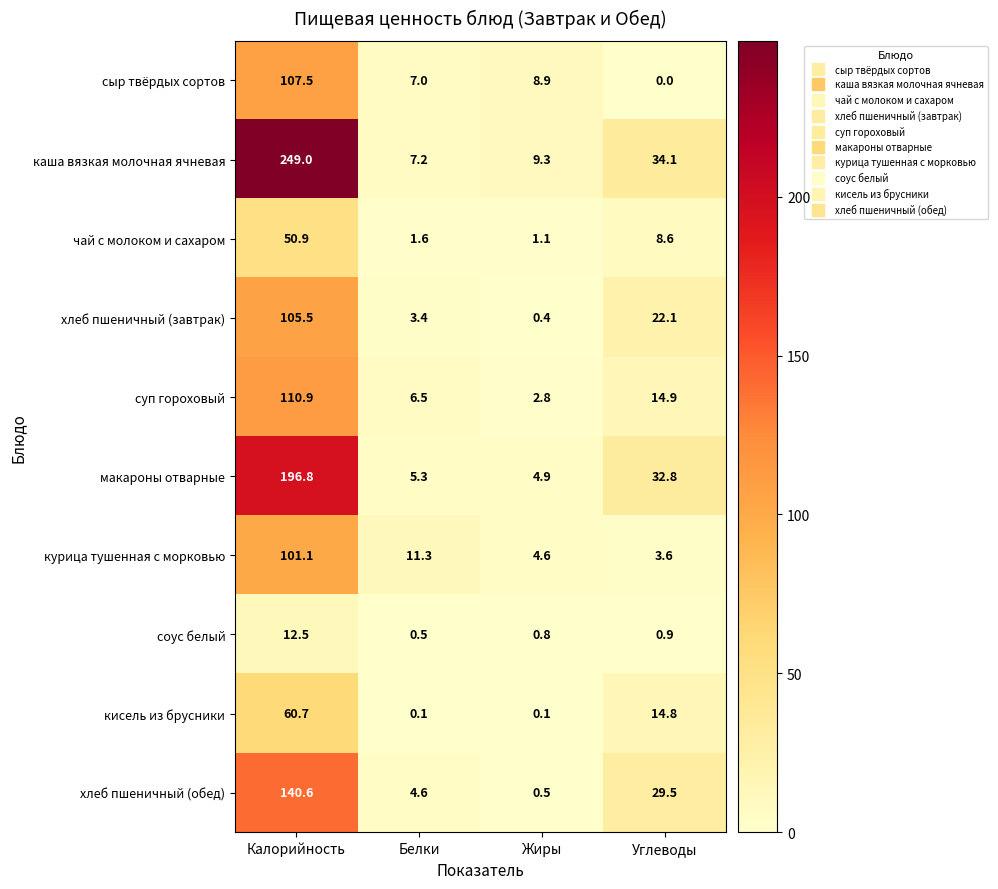

Which series changed the most between Жиры and Углеводы?

хлеб пшеничный (обед)